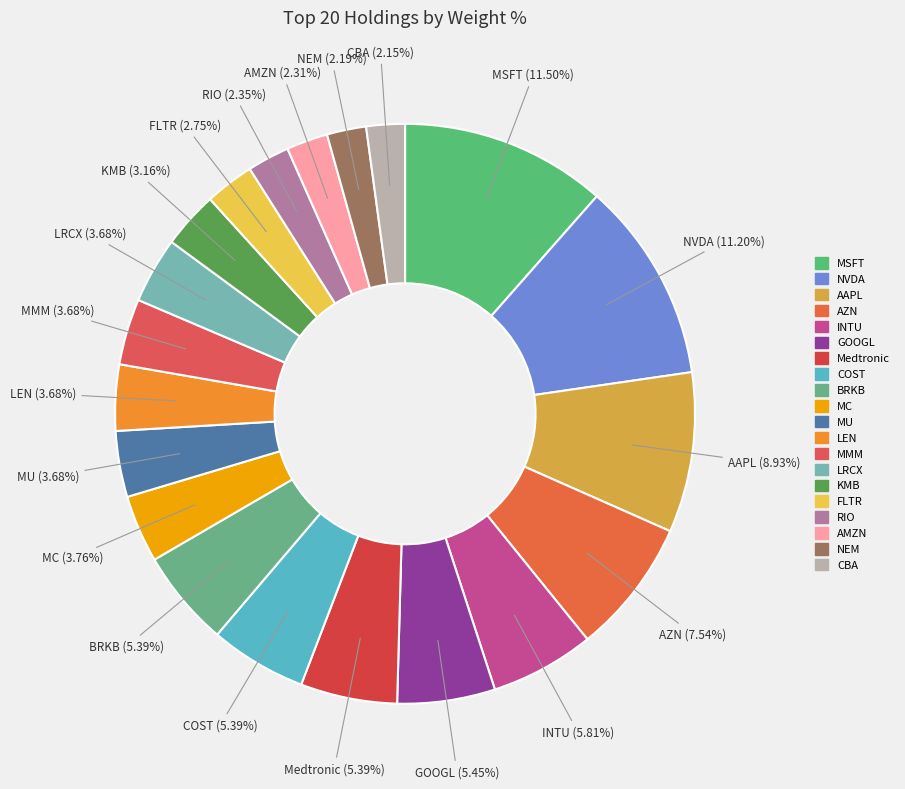

To the nearest percent, what percentage of the pie is GOOGL?

5%